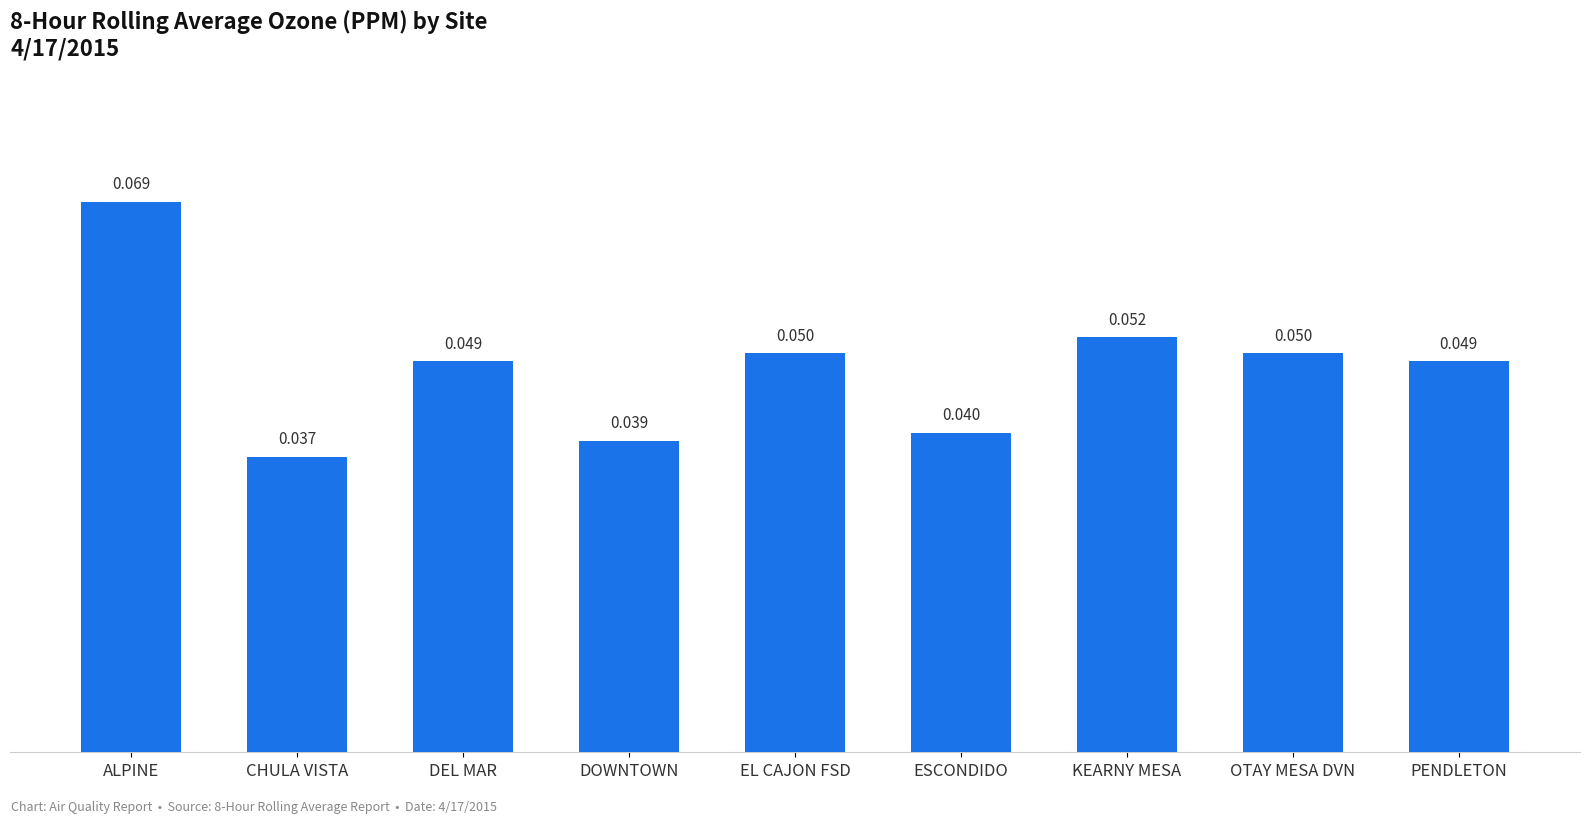

Which has a higher value, ALPINE or CHULA VISTA?

ALPINE